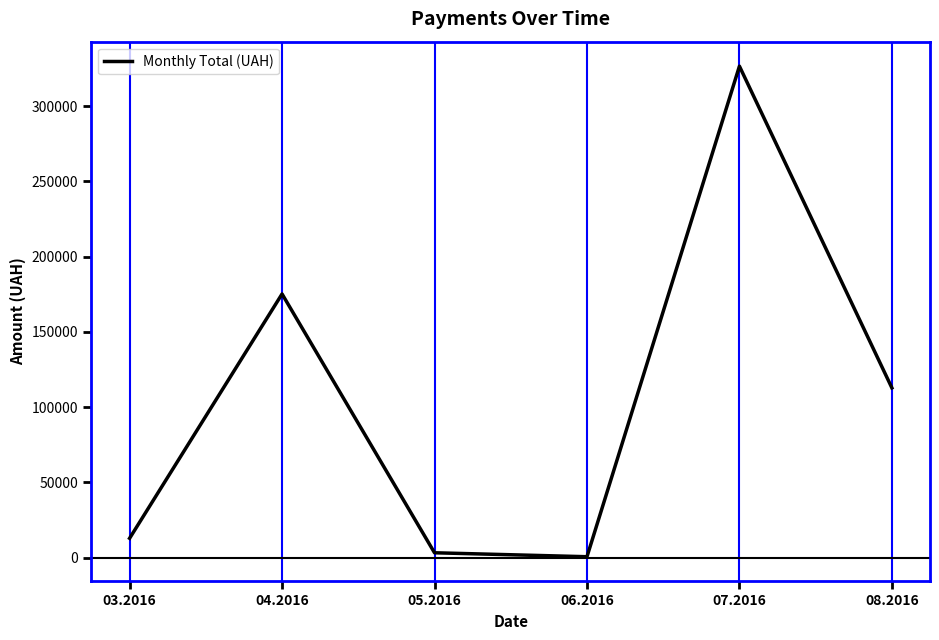

What is the maximum value shown in the chart?

326474.5